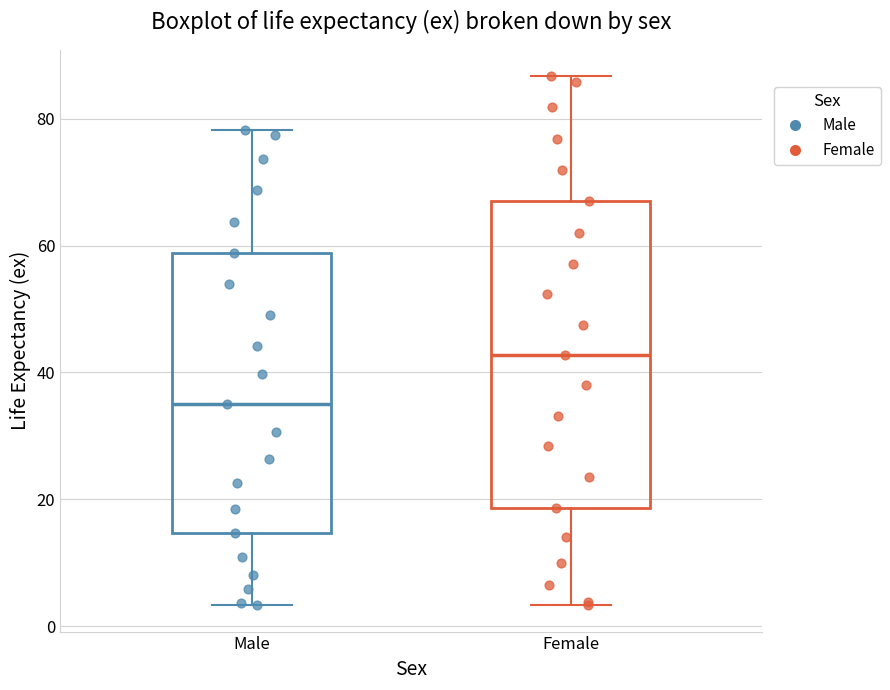

Which box's median line is the lowest?

Male